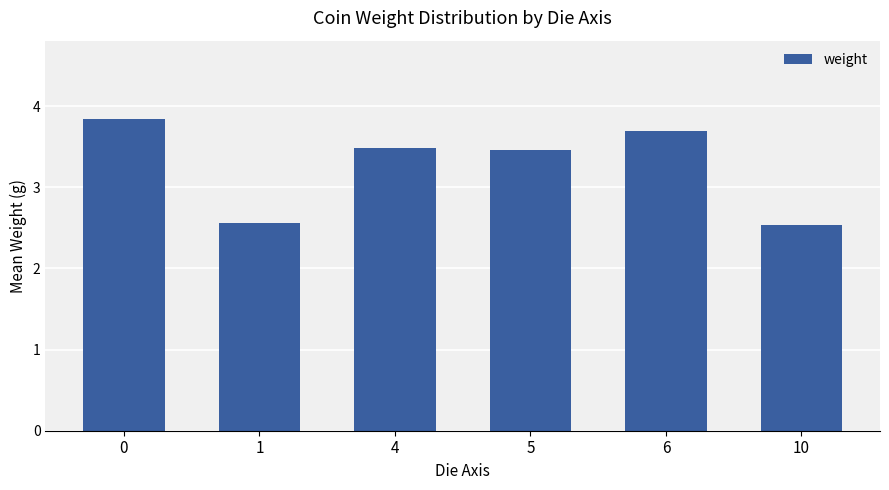

What is the value of the 5th bar from the left?

3.7